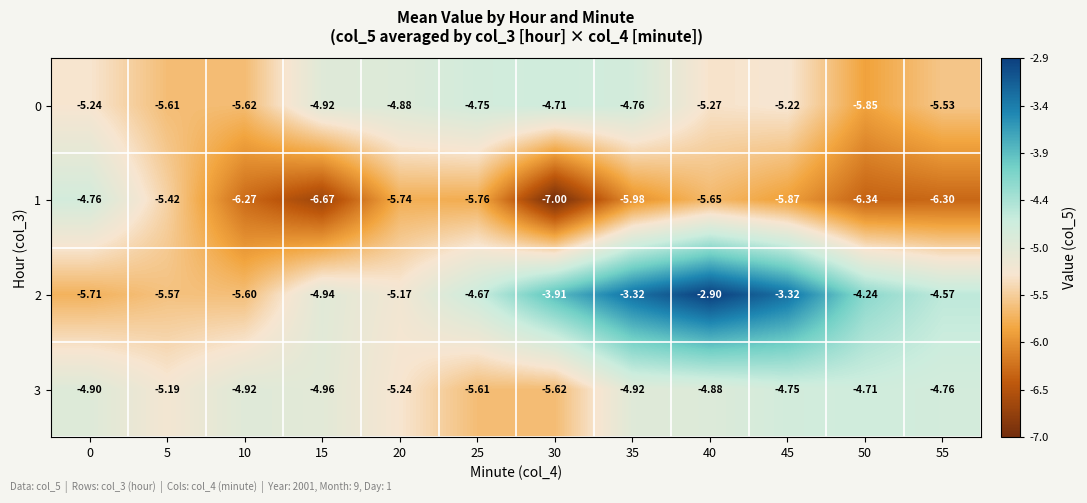

Is the value of 2 at 10 greater than the value of 3 at 5?

No